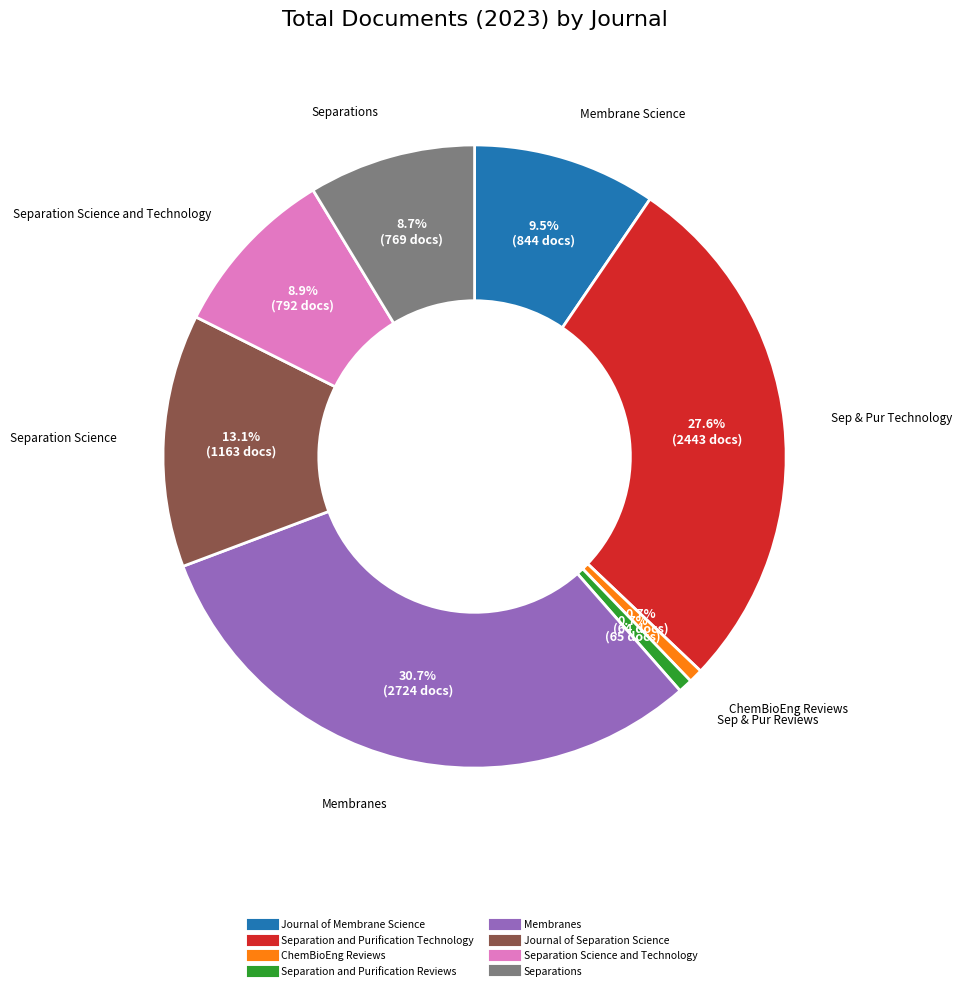

To the nearest percent, what is the difference between the largest and smallest slice percentages?

30%